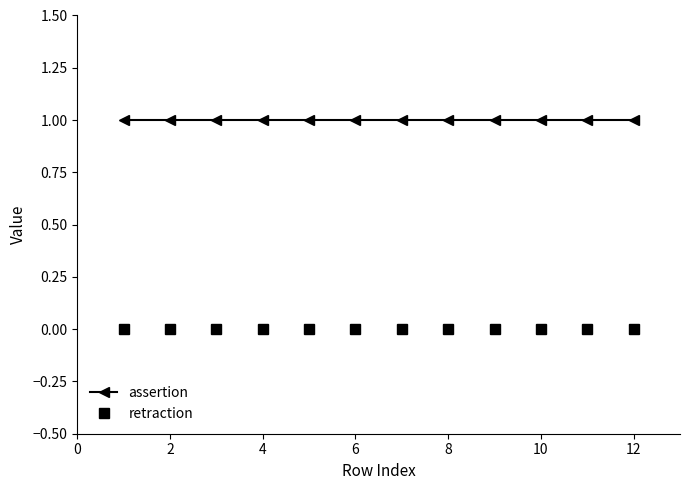

Rank the series by their maximum value, from highest to lowest.

assertion, retraction